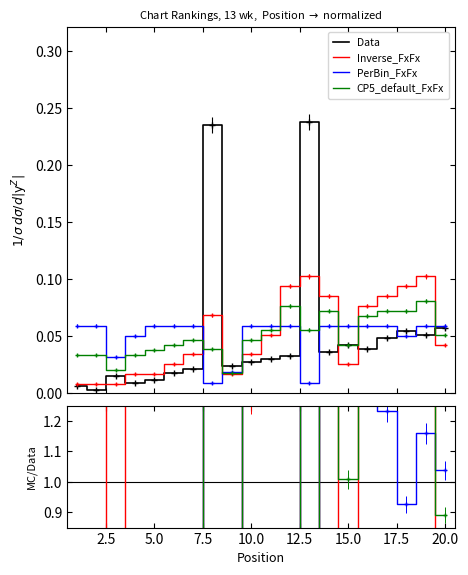

Is the value of PerBin_FxFx at 10 greater than the value of Data at 20.0?

Yes